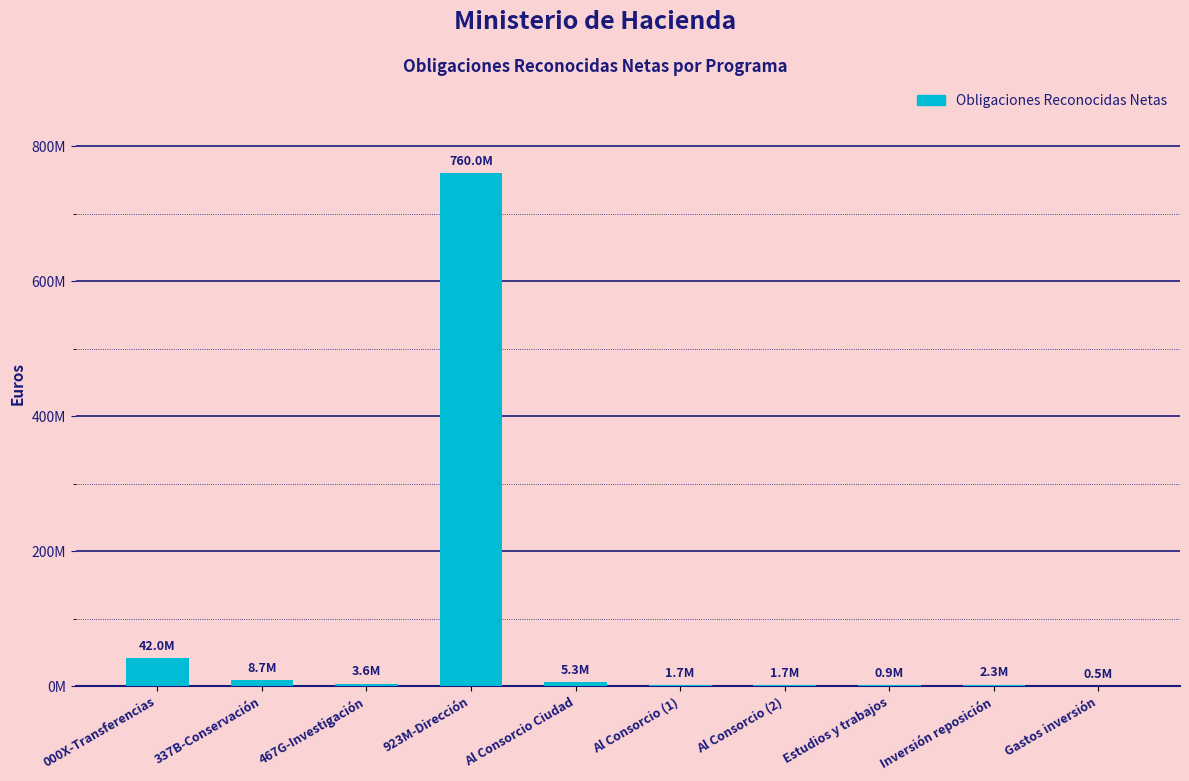

Count the number of categories in the chart.

10